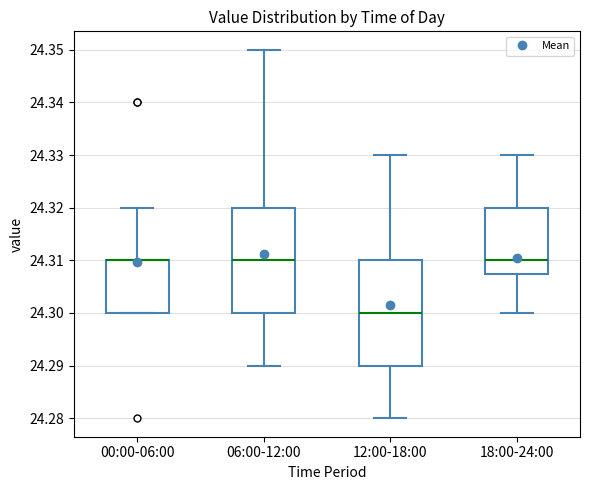

Reading left to right, read every box against the y-axis: the position of its median line, the range the box covers, and the ends of its whiskers. The values are not printed on the chart, so give them approximately, as read against the axis.

00:00-06:00: median 24.310 (drawn on the box's upper edge), box 24.300 to 24.310, whiskers 24.300 to 24.320
06:00-12:00: median 24.310, box 24.300 to 24.320, whiskers 24.290 to 24.350
12:00-18:00: median 24.300, box 24.290 to 24.310, whiskers 24.280 to 24.330
18:00-24:00: median 24.310, box 24.308 to 24.320, whiskers 24.300 to 24.330